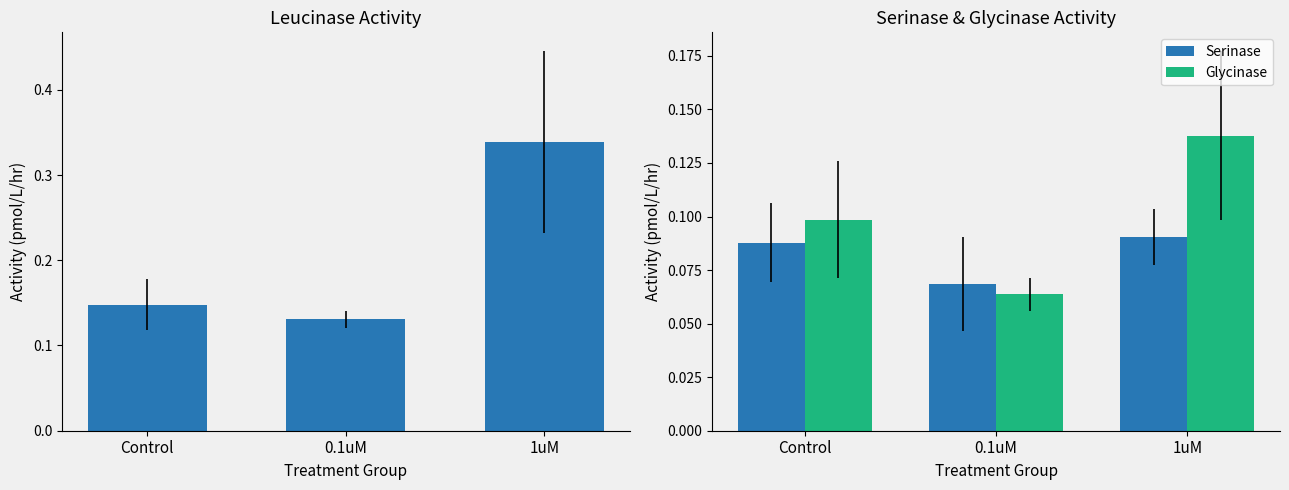

Rank the series by their maximum value, from highest to lowest.

Leucinase, Glycinase, Serinase